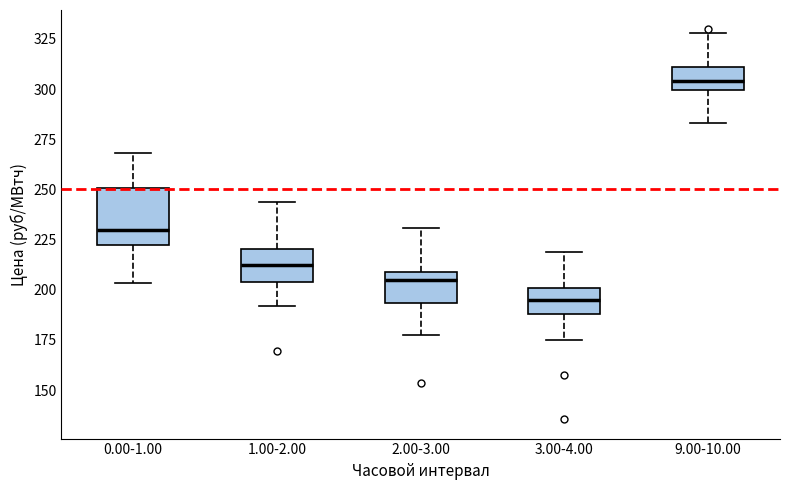

Where does the lower whisker of the box for 0.00-1.00 end on the y-axis? The values are not printed on the chart, so give them approximately, as read against the axis.

205